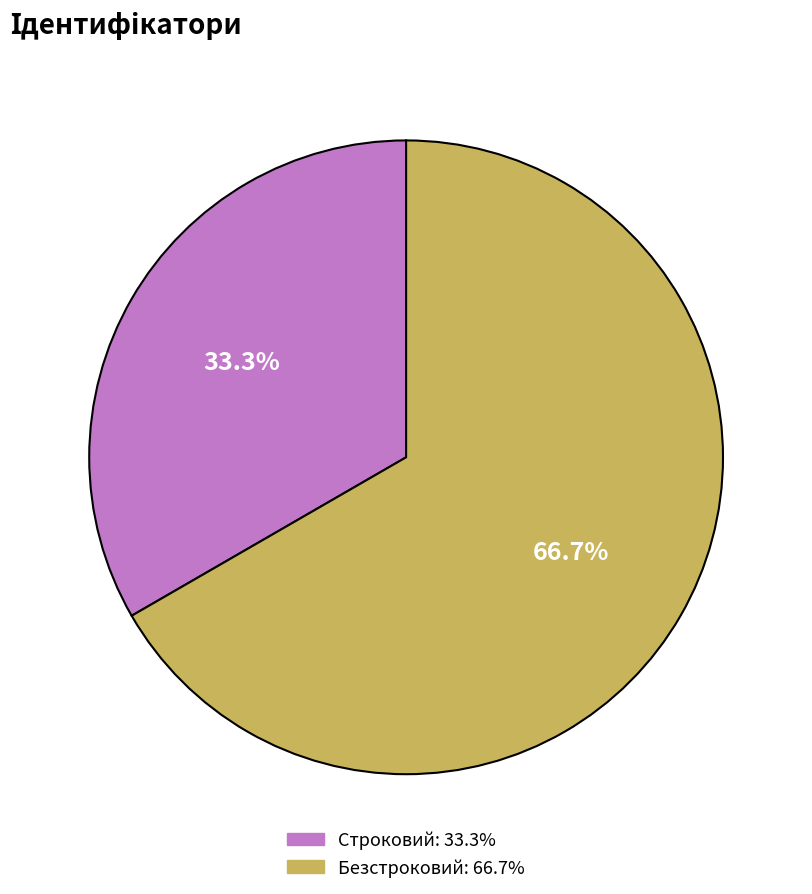

Does Безстроковий account for over 50% of the chart?

Yes